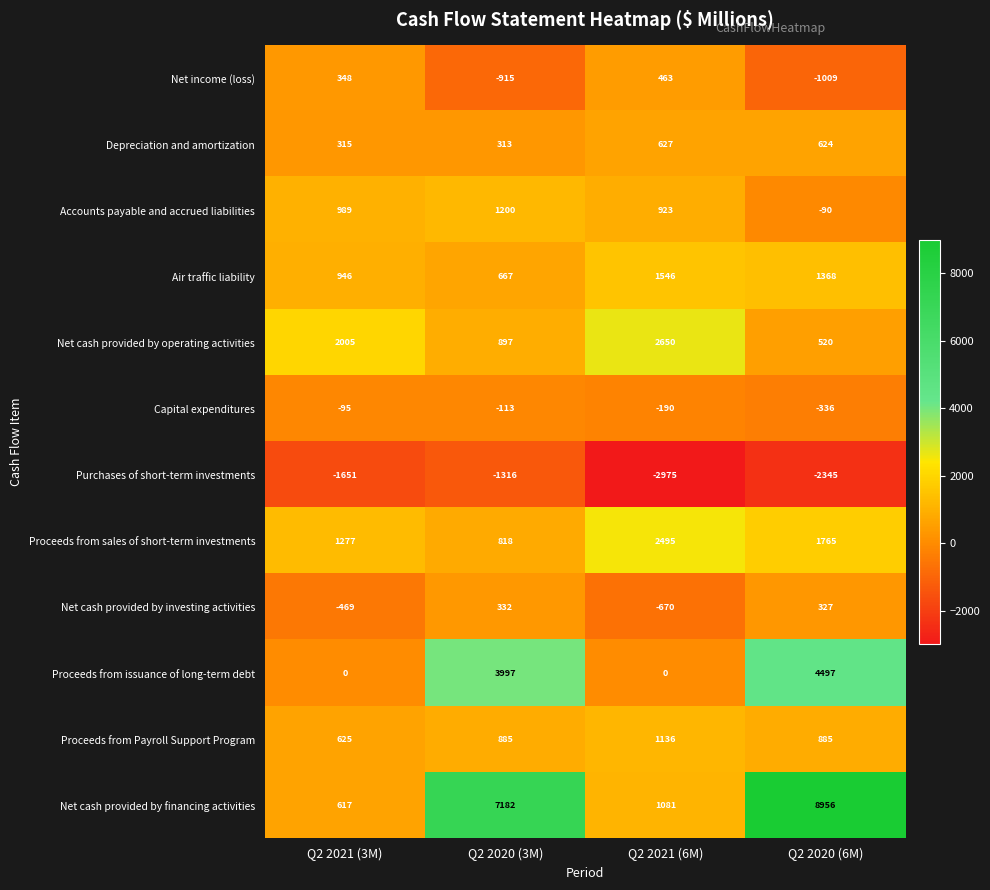

Rank the series at Q2 2020 (6M) from highest to lowest value.

Net cash provided by financing activities, Proceeds from issuance of long-term debt, Proceeds from sales of short-term investments, Air traffic liability, Proceeds from Payroll Support Program, Depreciation and amortization, Net cash provided by operating activities, Net cash provided by investing activities, Accounts payable and accrued liabilities, Capital expenditures, Net income (loss), Purchases of short-term investments